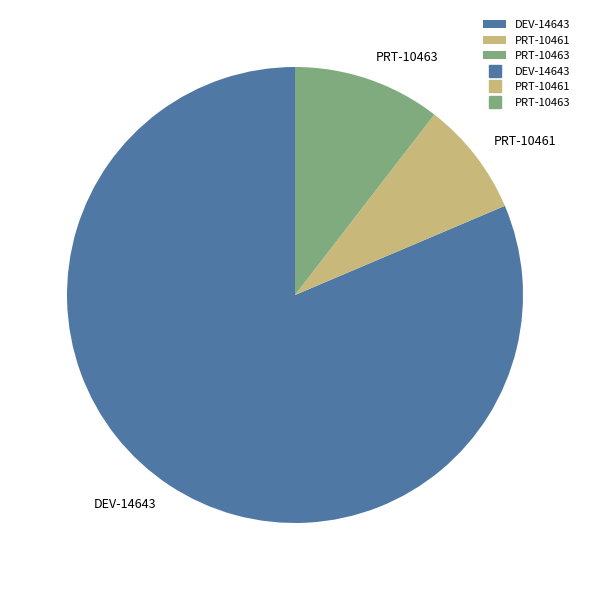

True or false: PRT-10461 accounts for 15% of the total.

False